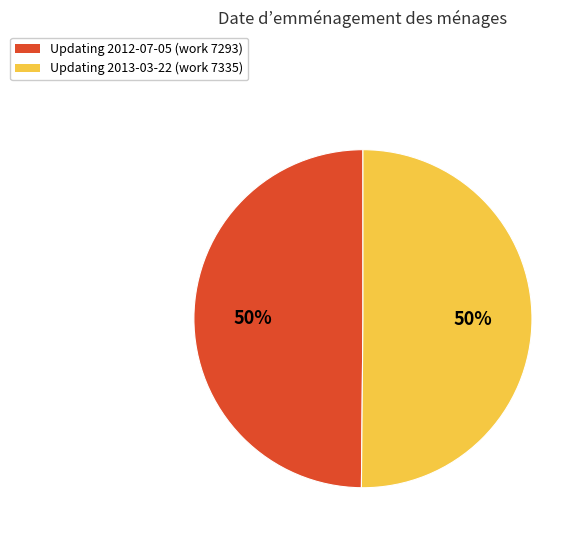

What percentage is the Updating 2012-07-05 (work 7293) slice, to the nearest percent?

50%